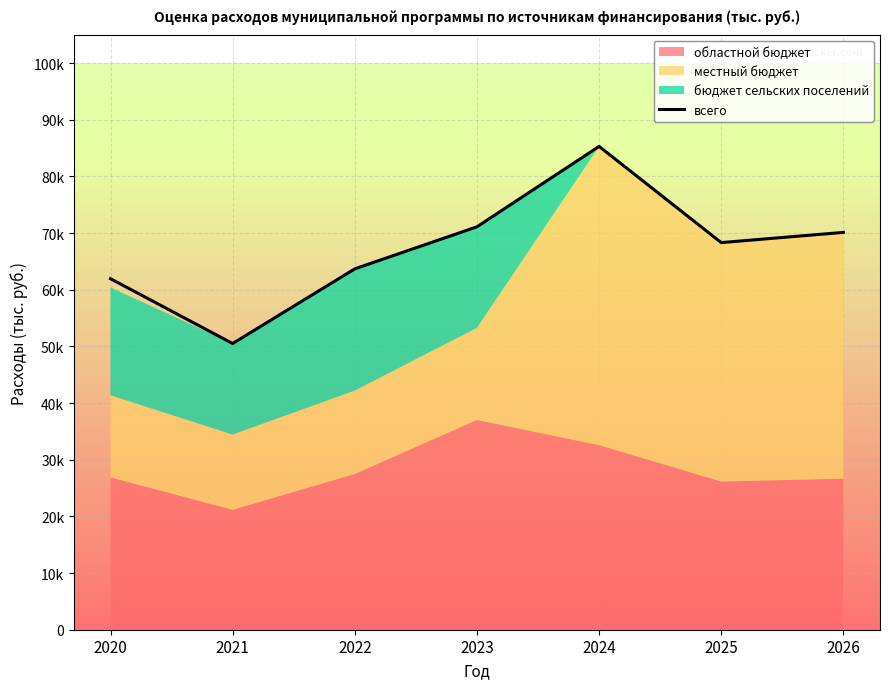

Reading left to right, what are all the values shown in this chart?

61939.1	50503.7	63680.0	71094.6	85284.2	68310.0	70112.0